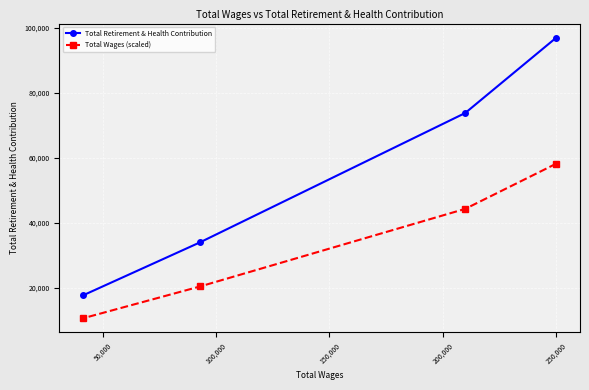

Reading left to right, what are all the values shown in this chart?

Total Retirement & Health Contribution: 17669.0	33986.0	73852.0	97091.0
Total Wages (scaled): 10601.4	20391.6	44311.2	58254.6